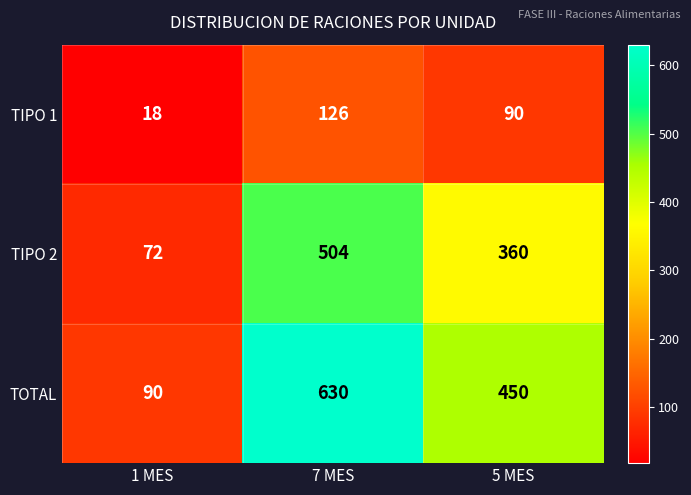

The value of TOTAL at 7 MES is 1017. True or false?

False